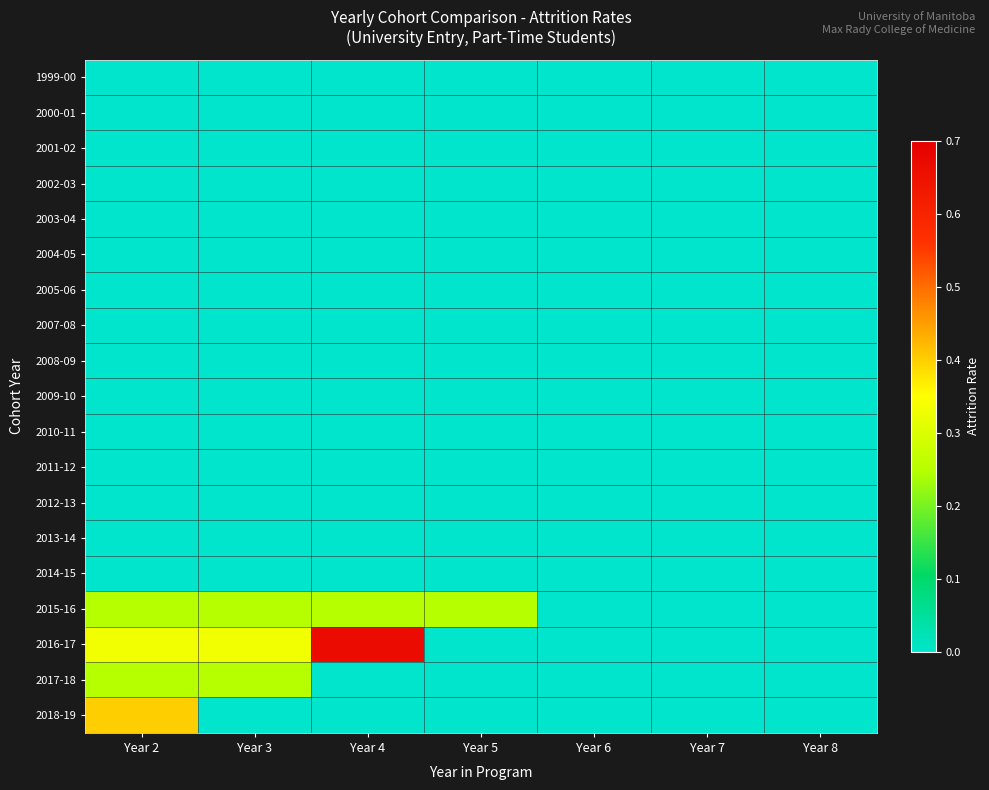

Reading left to right, list all the values displayed in this chart.

1999-00: Year 2=0.0	Year 3=0.0	Year 4=0.0	Year 5=0.0	Year 6=0.0	Year 7=0.0	Year 8=0.0
2000-01: Year 2=0.0	Year 3=0.0	Year 4=0.0	Year 5=0.0	Year 6=0.0	Year 7=0.0	Year 8=0.0
2001-02: Year 2=0.0	Year 3=0.0	Year 4=0.0	Year 5=0.0	Year 6=0.0	Year 7=0.0	Year 8=0.0
2002-03: Year 2=0.0	Year 3=0.0	Year 4=0.0	Year 5=0.0	Year 6=0.0	Year 7=0.0	Year 8=0.0
2003-04: Year 2=0.0	Year 3=0.0	Year 4=0.0	Year 5=0.0	Year 6=0.0	Year 7=0.0	Year 8=0.0
2004-05: Year 2=0.0	Year 3=0.0	Year 4=0.0	Year 5=0.0	Year 6=0.0	Year 7=0.0	Year 8=0.0
2005-06: Year 2=0.0	Year 3=0.0	Year 4=0.0	Year 5=0.0	Year 6=0.0	Year 7=0.0	Year 8=0.0
2007-08: Year 2=0.0	Year 3=0.0	Year 4=0.0	Year 5=0.0	Year 6=0.0	Year 7=0.0	Year 8=0.0
2008-09: Year 2=0.0	Year 3=0.0	Year 4=0.0	Year 5=0.0	Year 6=0.0	Year 7=0.0	Year 8=0.0
2009-10: Year 2=0.0	Year 3=0.0	Year 4=0.0	Year 5=0.0	Year 6=0.0	Year 7=0.0	Year 8=0.0
2010-11: Year 2=0.0	Year 3=0.0	Year 4=0.0	Year 5=0.0	Year 6=0.0	Year 7=0.0	Year 8=0.0
2011-12: Year 2=0.0	Year 3=0.0	Year 4=0.0	Year 5=0.0	Year 6=0.0	Year 7=0.0	Year 8=0.0
2012-13: Year 2=0.0	Year 3=0.0	Year 4=0.0	Year 5=0.0	Year 6=0.0	Year 7=0.0	Year 8=0.0
2013-14: Year 2=0.0	Year 3=0.0	Year 4=0.0	Year 5=0.0	Year 6=0.0	Year 7=0.0	Year 8=0.0
2014-15: Year 2=0.0	Year 3=0.0	Year 4=0.0	Year 5=0.0	Year 6=0.0	Year 7=0.0	Year 8=0.0
2015-16: Year 2=0.2	Year 3=0.2	Year 4=0.2	Year 5=0.2	Year 6=0.0	Year 7=0.0	Year 8=0.0
2016-17: Year 2=0.3	Year 3=0.3	Year 4=0.7	Year 5=0.0	Year 6=0.0	Year 7=0.0	Year 8=0.0
2017-18: Year 2=0.2	Year 3=0.2	Year 4=0.0	Year 5=0.0	Year 6=0.0	Year 7=0.0	Year 8=0.0
2018-19: Year 2=0.4	Year 3=0.0	Year 4=0.0	Year 5=0.0	Year 6=0.0	Year 7=0.0	Year 8=0.0